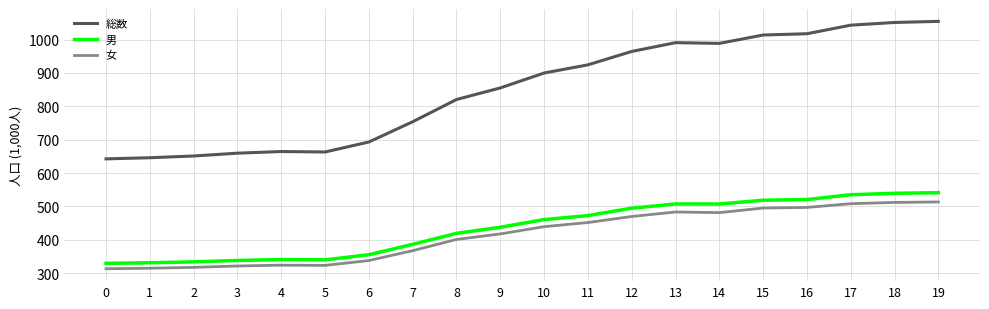

What is the sum of all 女 values?

8287.9